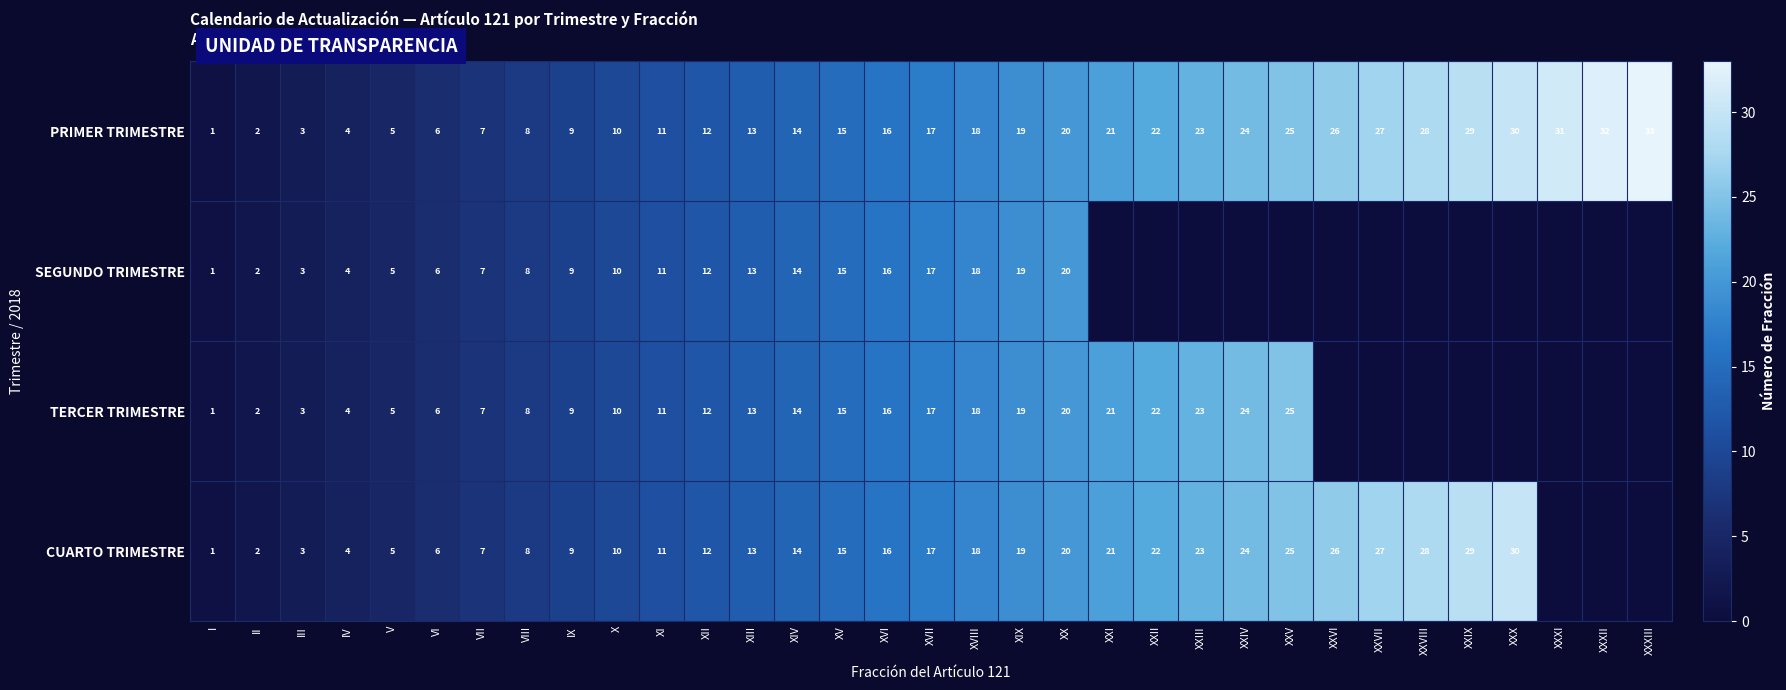

True or false: PRIMER TRIMESTRE has a value of 26 at XXVI.

True